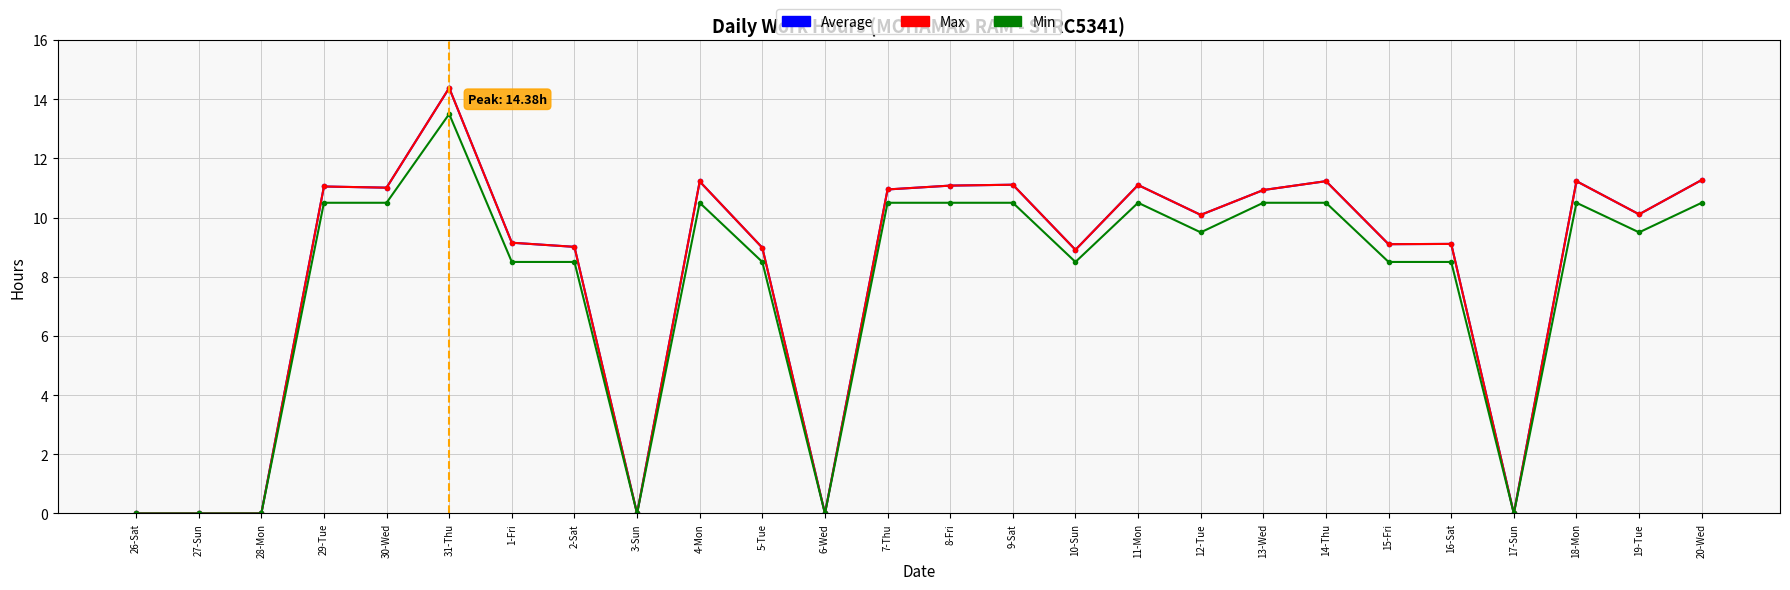

True or false: Min has more than 2 interior local peaks.

True